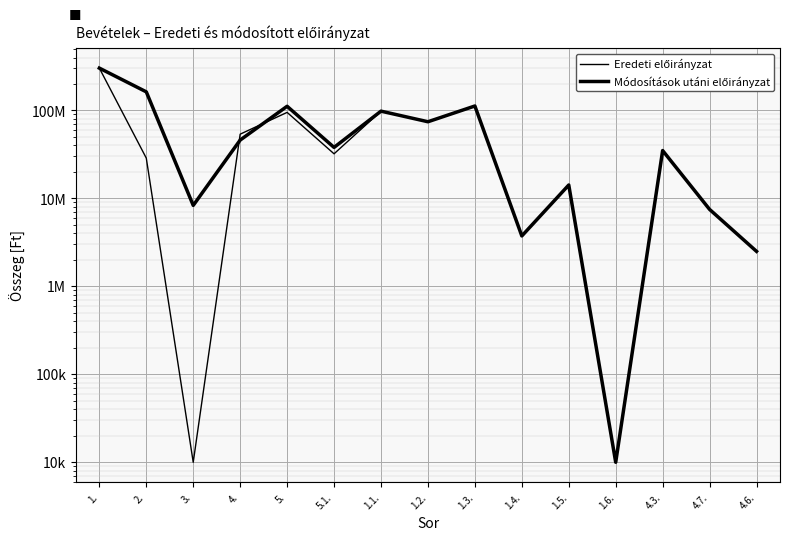

Which series has the largest total across all categories?

Módosítások utáni előirányzat